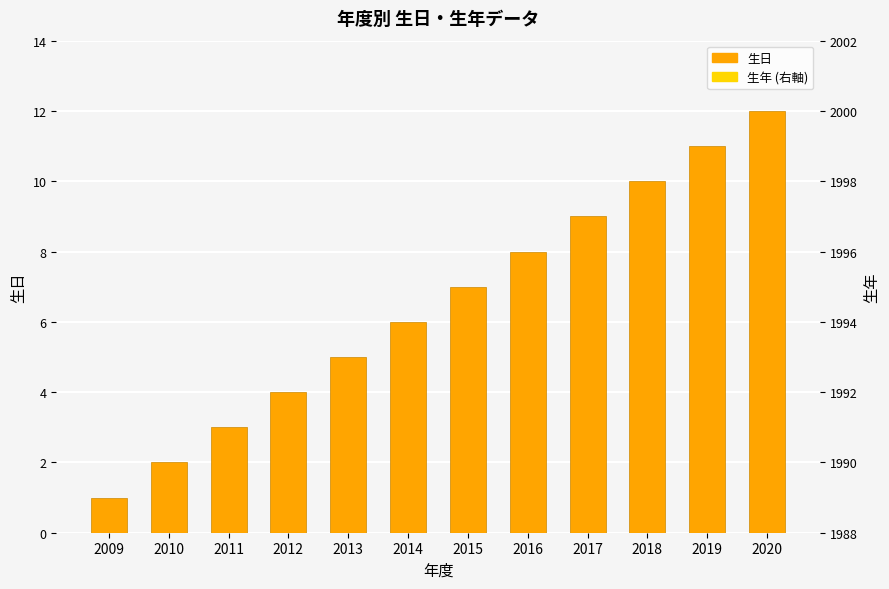

What is the approximate value of 生年 (offset) at 2011?

4